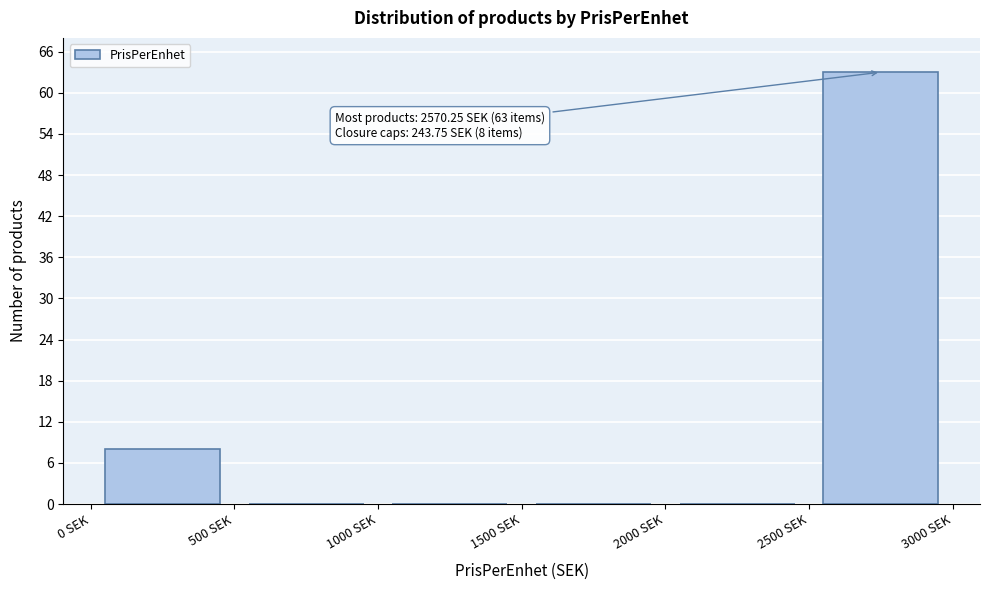

Over which range of the x-axis is the bar tallest?

2500 to 3000